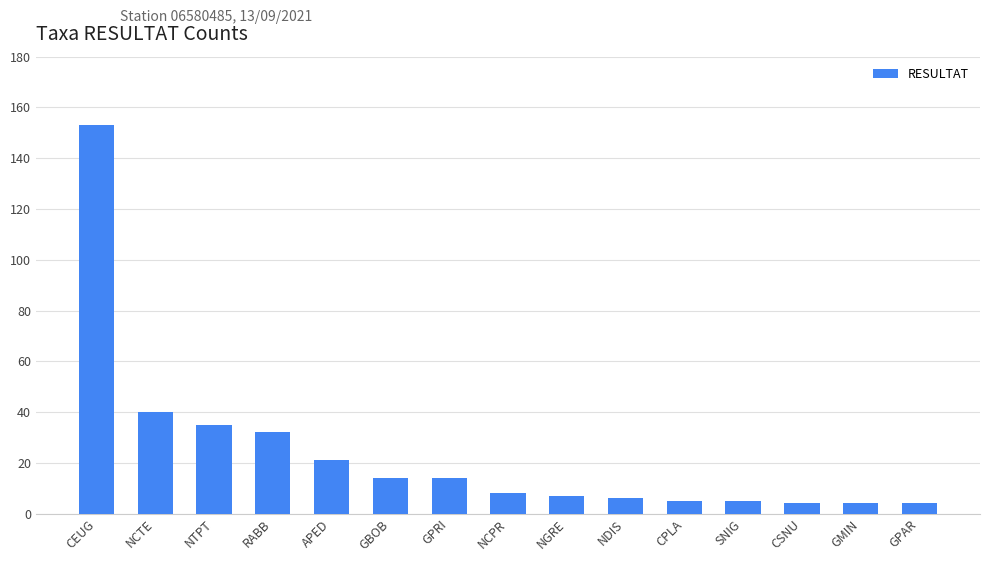

What is the label of the 11th bar from the right?

APED